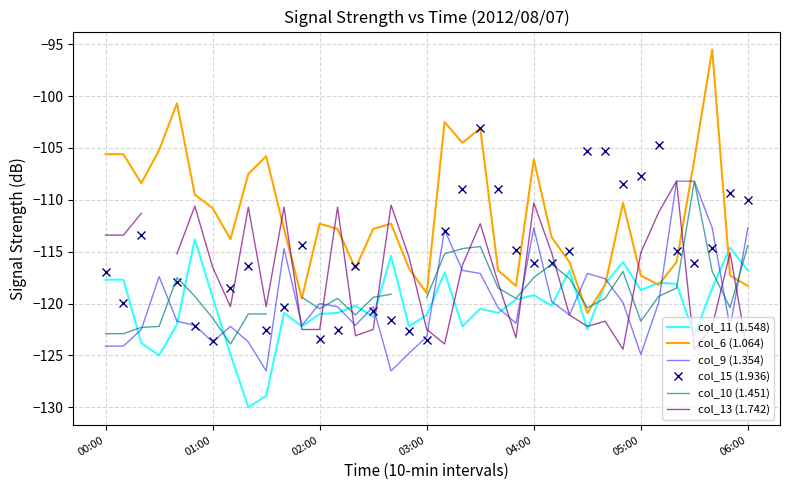

In col_15 (1.936), how many points are lower than both neighbors (excluding endpoints)?

7